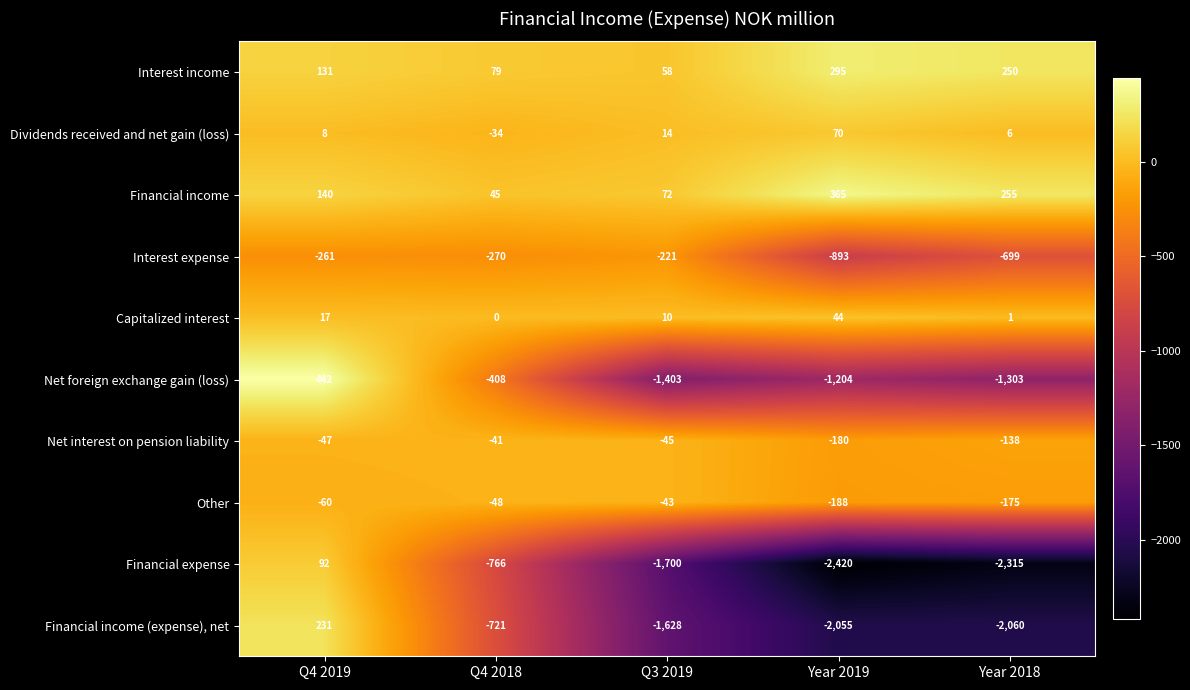

At which label does Interest expense first exceed -270?

Q4 2019